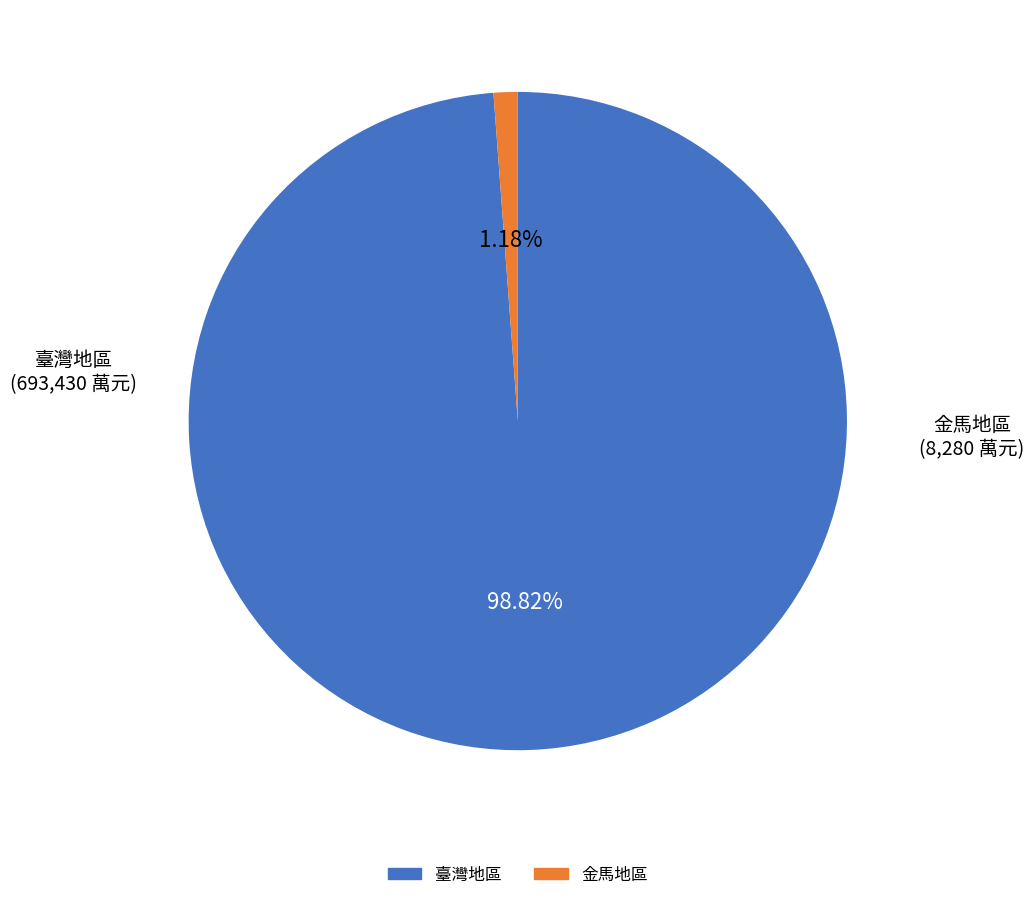

Combined, what portion of the pie is 臺灣地區 and 金馬地區?

100.0%